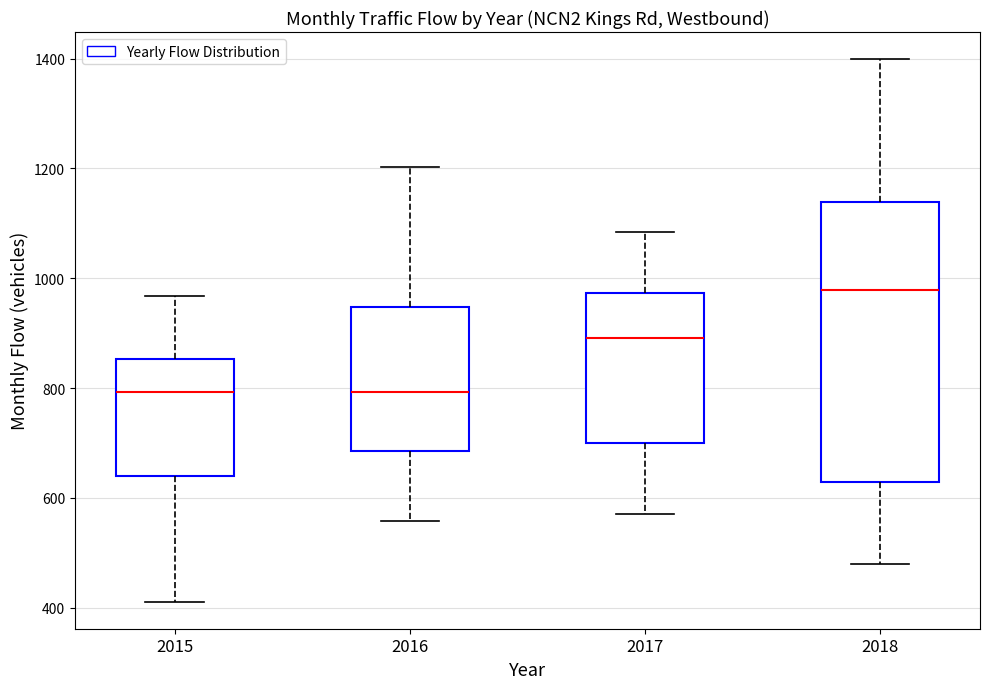

Reading left to right, transcribe this box plot: for each box, give where its median line is, the range the box spans, and where its two whiskers end, as read against the y-axis. The values are not printed on the chart, so give them approximately, as read against the axis.

2015: median 800, box 640 to 860, whiskers 420 to 960
2016: median 800, box 680 to 940, whiskers 560 to 1200
2017: median 900, box 700 to 980, whiskers 580 to 1080
2018: median 980, box 620 to 1140, whiskers 480 to 1400